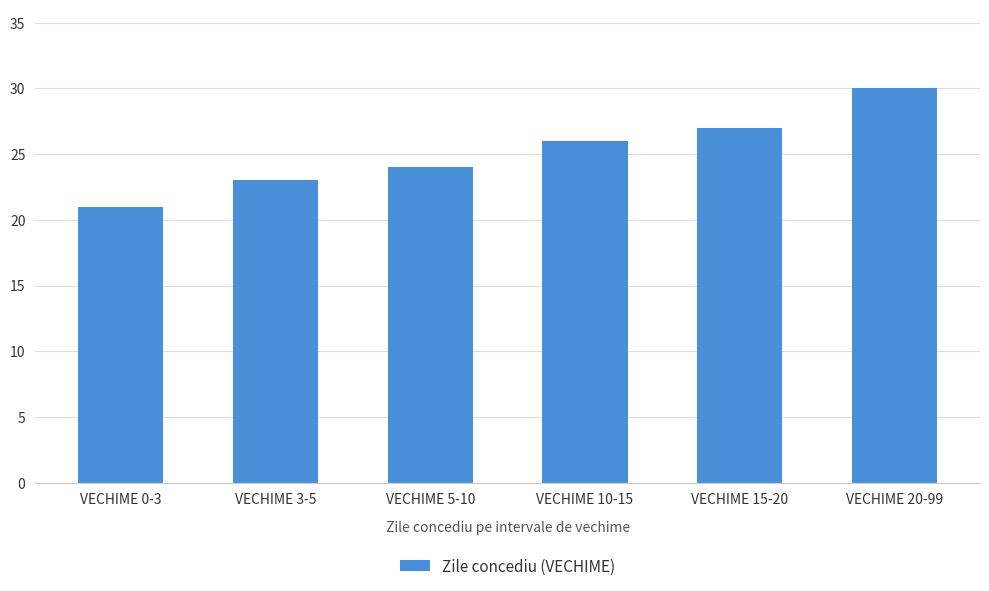

How many bars are there in total?

6